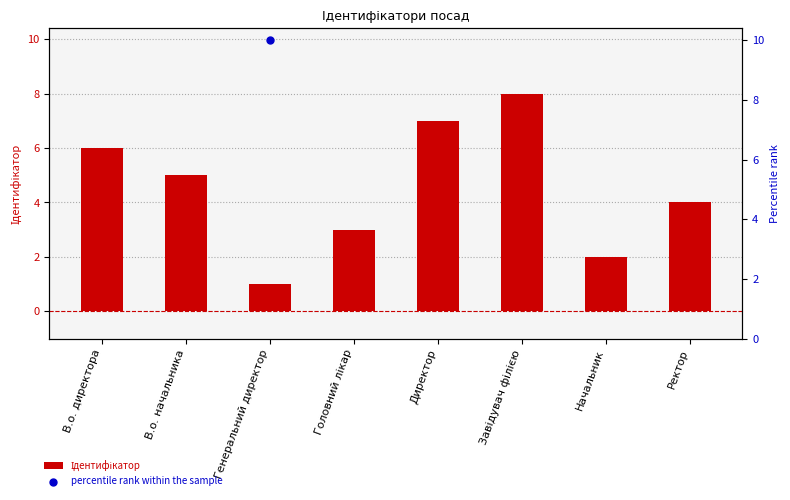

Which series reaches the minimum Y coordinate?

Ідентифікатор